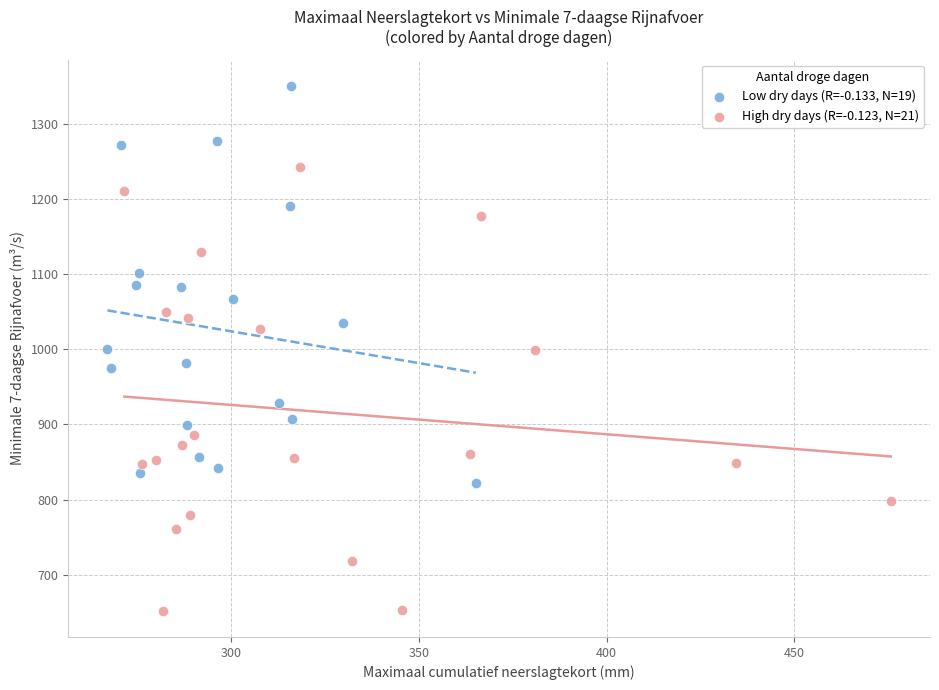

Which series contains the lowest Y value?

High dry days (R=-0.123, N=21)